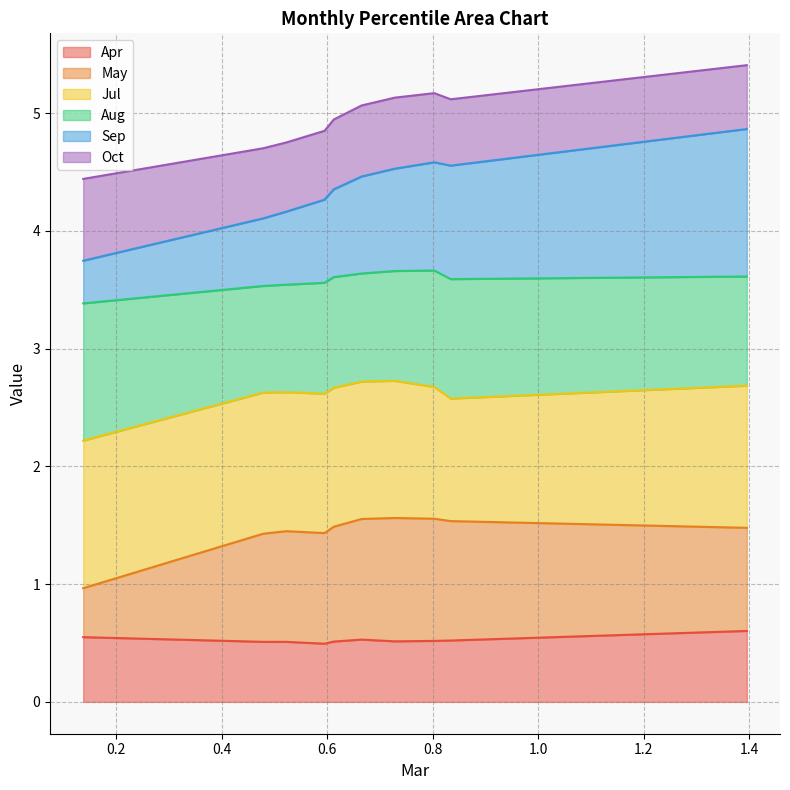

At how many categories does at least one series exceed 4?

9